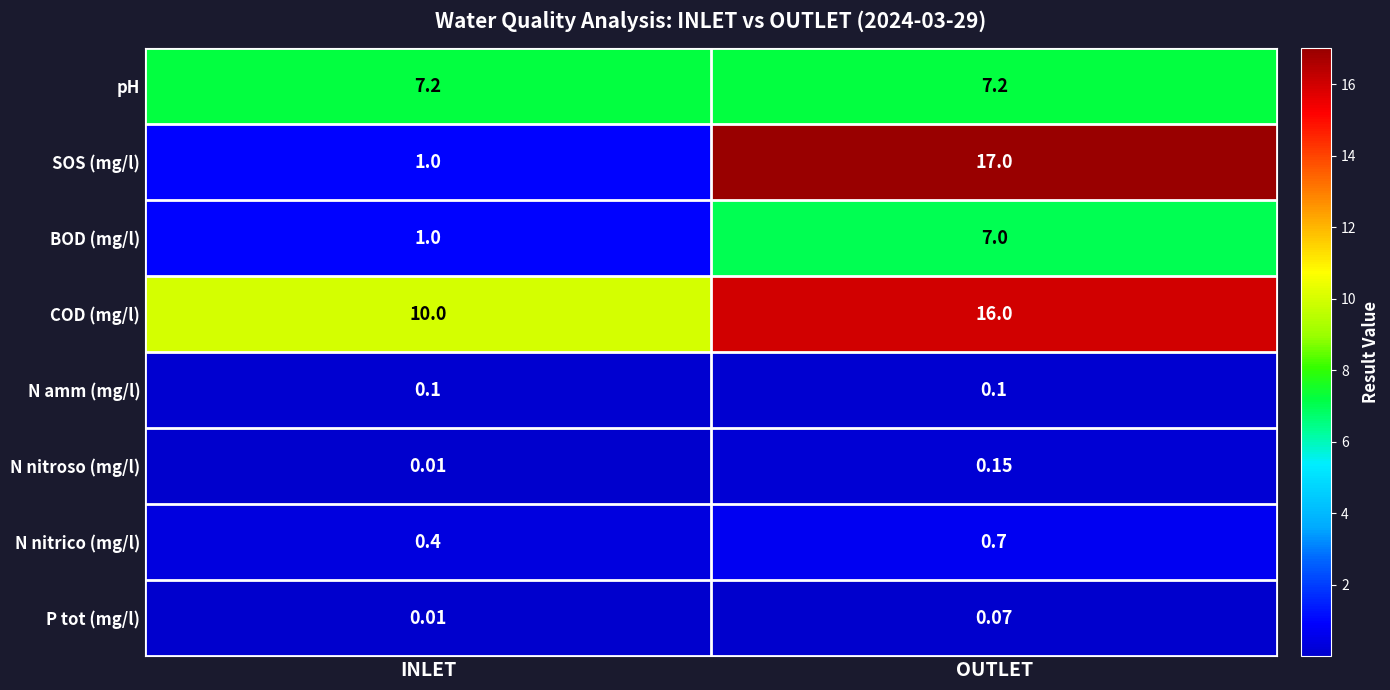

List the series in order of their peak value, highest first.

SOS (mg/l), COD (mg/l), pH, BOD (mg/l), N nitrico (mg/l), N nitroso (mg/l), N amm (mg/l), P tot (mg/l)